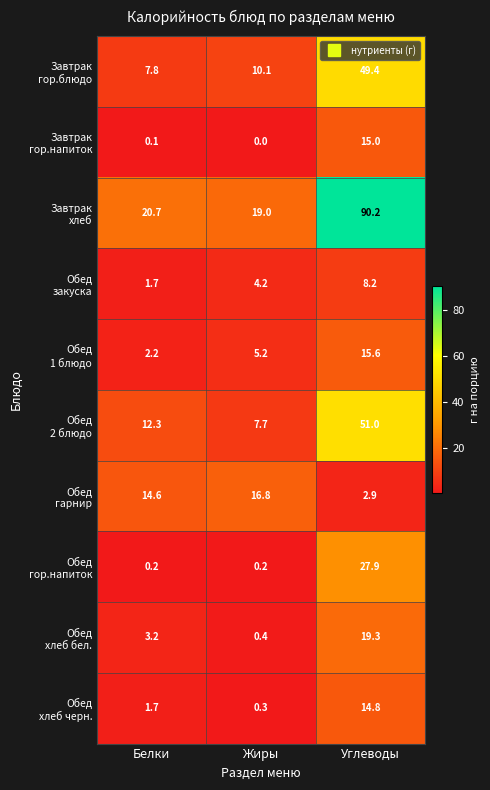

What is the spread (max minus min) of values at Белки?

20.6